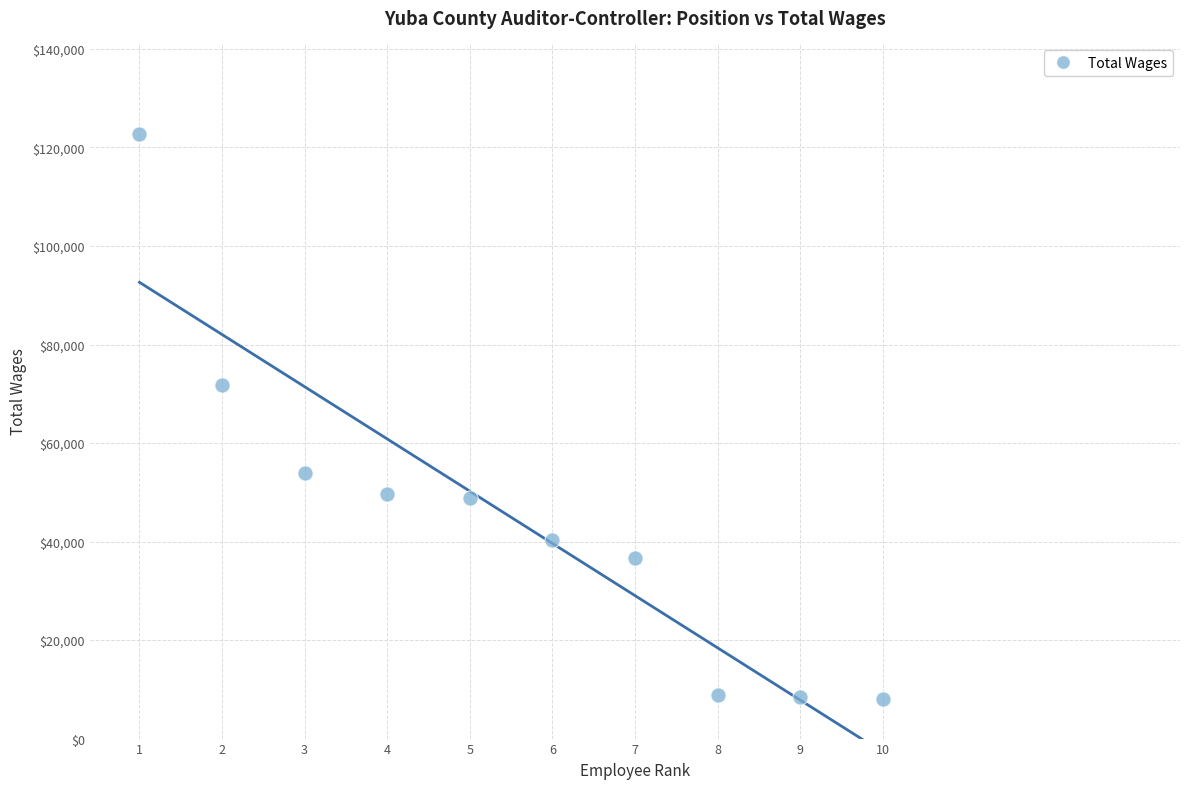

What Y value in the scatter plot is closest to 65400?

71880